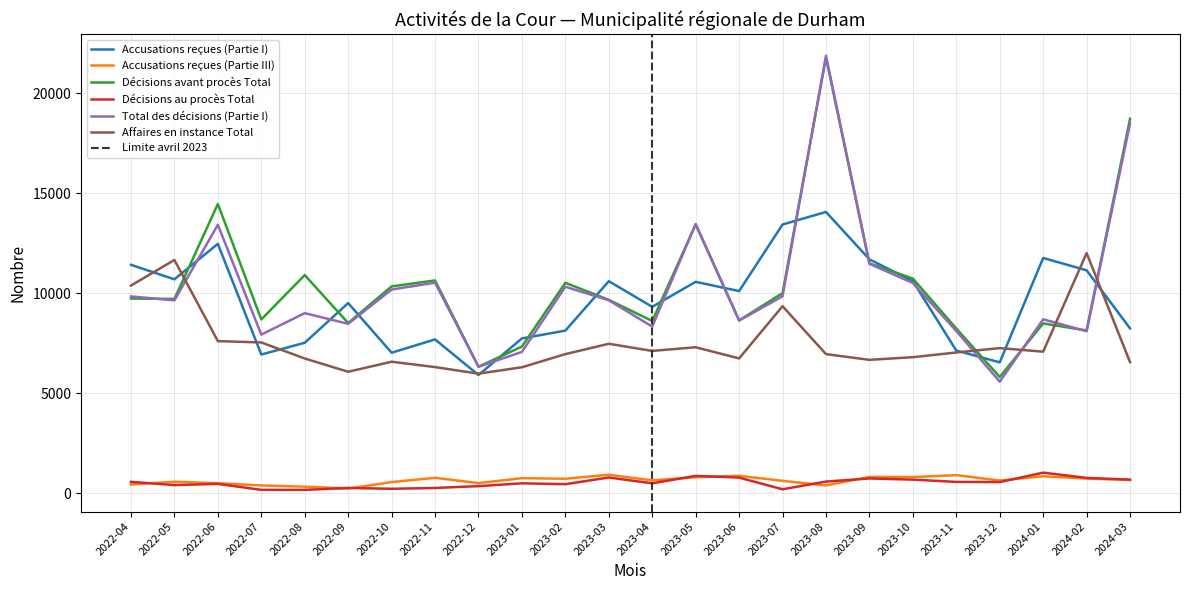

At which category does the chart reach its minimum across all series?

2022-08